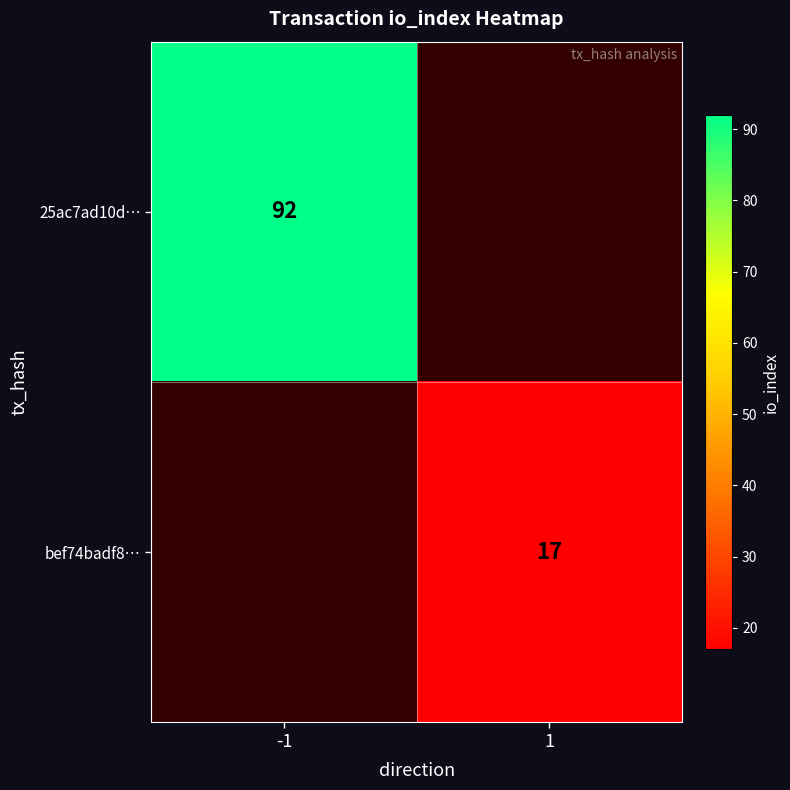

Which category has the lowest value across all series?

1